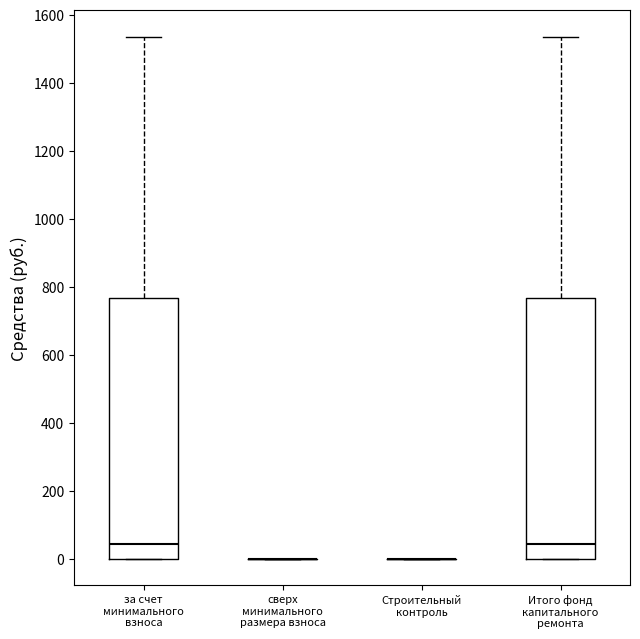

Reading left to right, read every box against the y-axis: the position of its median line, the range the box covers, and the ends of its whiskers. The values are not printed on the chart, so give them approximately, as read against the axis.

за счет минимального взноса: median 40, box 0 to 760, whiskers 0 to 1540
сверх минимального размера взноса: box collapsed to a line at 0, whiskers 0 to 0
Строительный контроль: box collapsed to a line at 0, whiskers 0 to 0
Итого фонд капитального ремонта: median 40, box 0 to 760, whiskers 0 to 1540